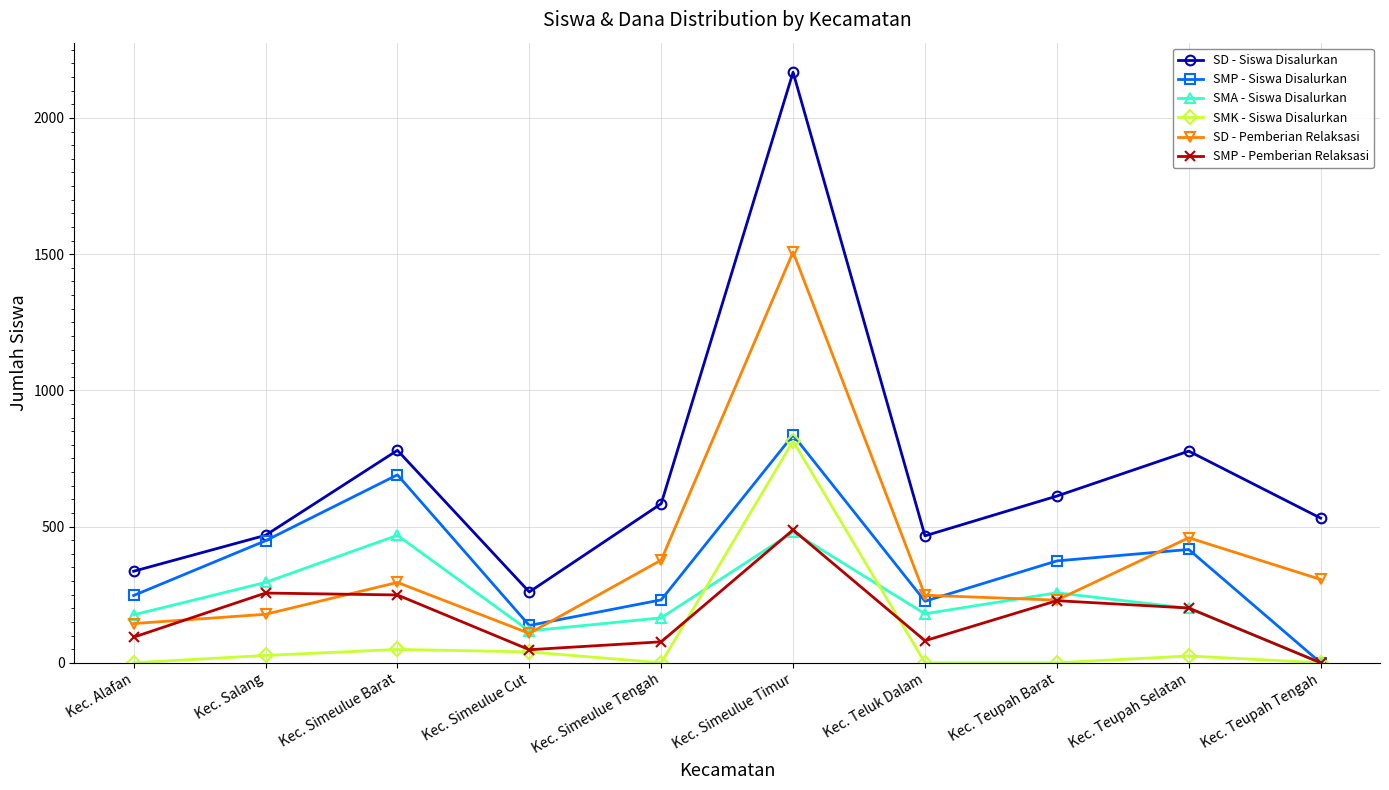

Read the SMP - Siswa Disalurkan value at Kec. Simeulue Cut, to the nearest 10.

140